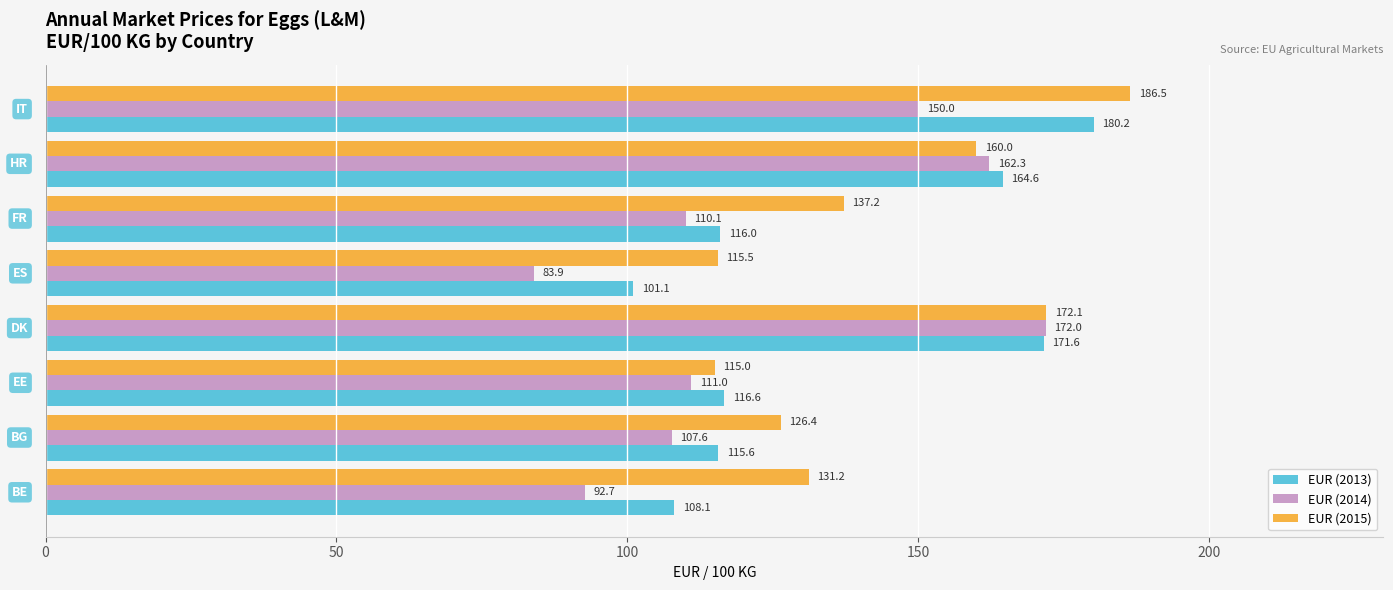

What is the minimum value shown in the chart?

83.9